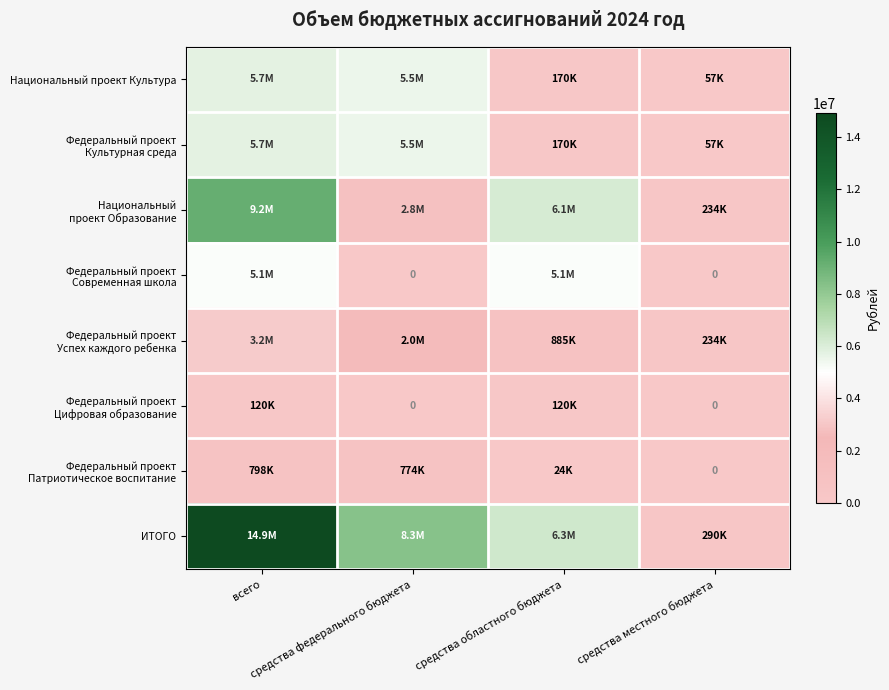

List the series in order of their peak value, lowest first.

Федеральный проект Цифровая образование, Федеральный проект Патриотическое воспитание, Федеральный проект Успех каждого ребенка, Федеральный проект Современная школа, Национальный проект Культура, Федеральный проект Культурная среда, Национальный проект Образование, ИТОГО